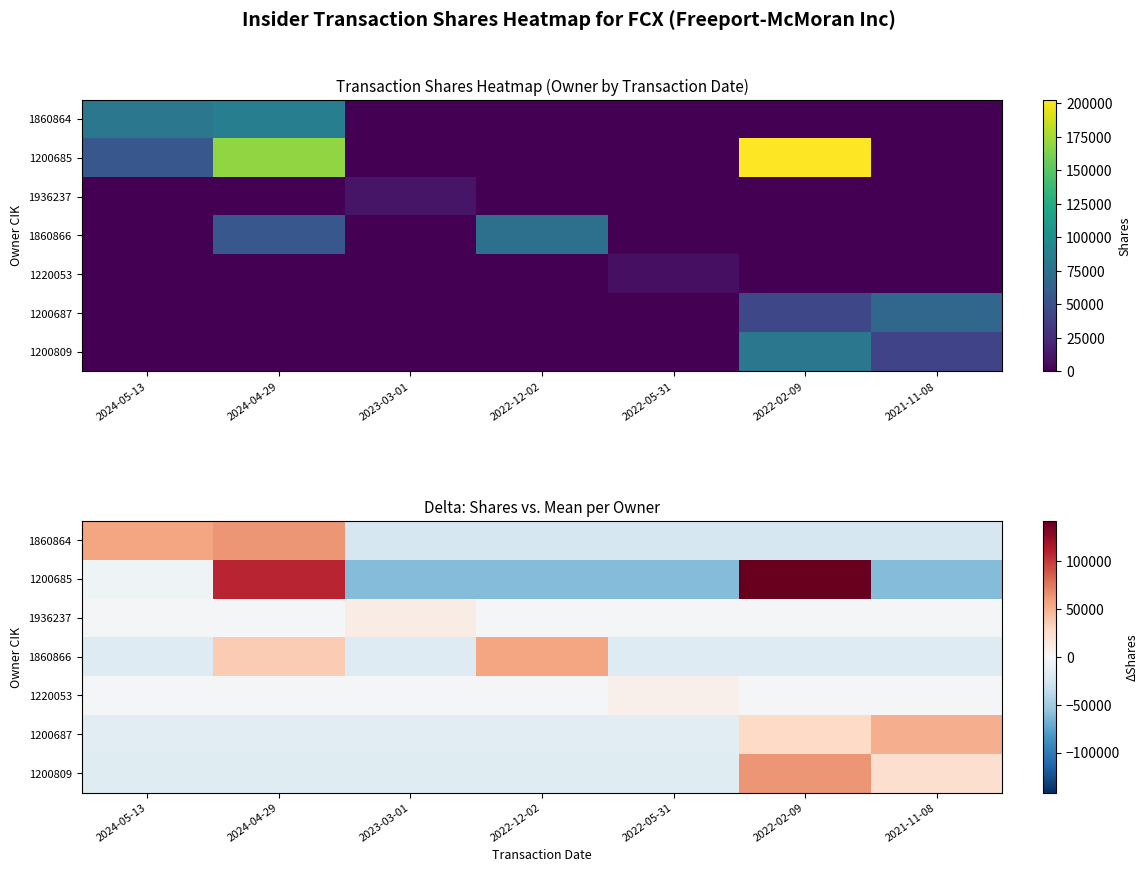

True or false: 1936237 has a value of 10009.7 at 2023-03-01.

True